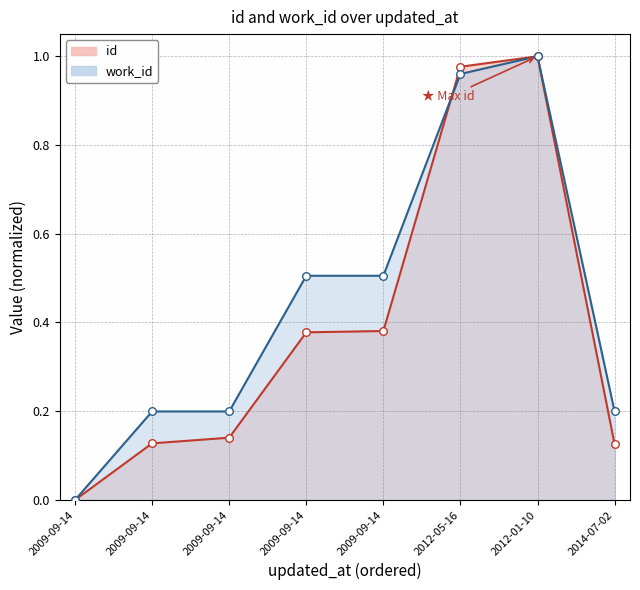

At how many categories does at least one series exceed 0?

7